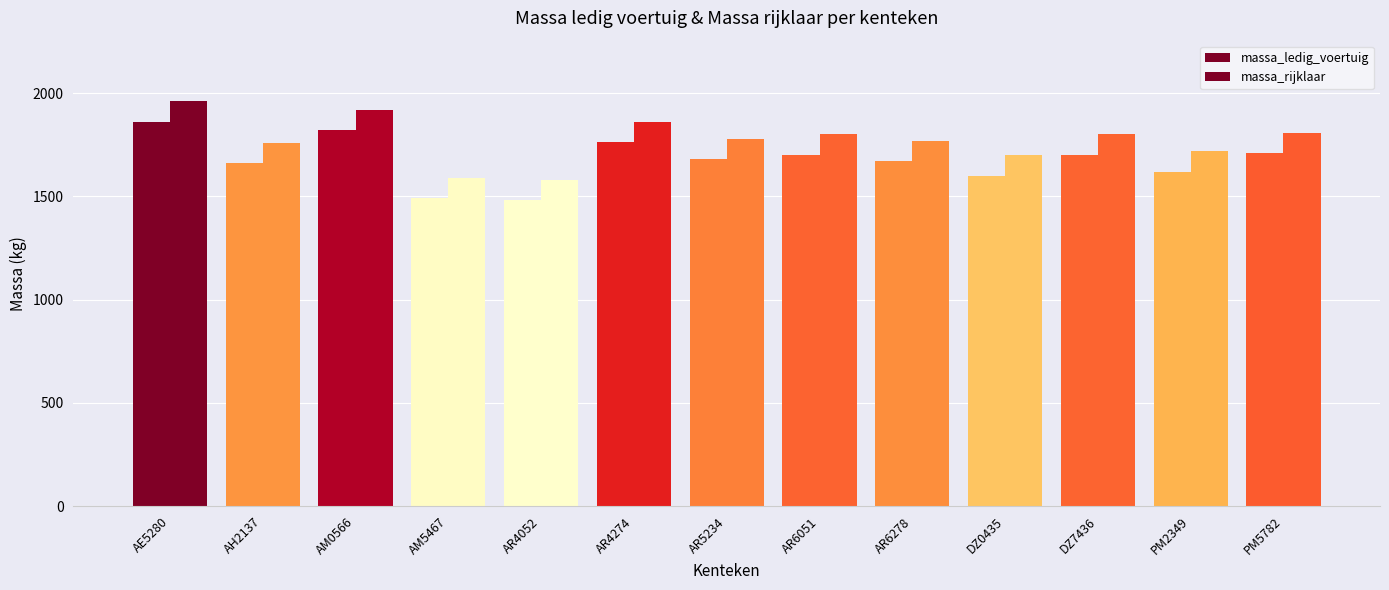

What is the value of the massa_rijklaar bar at the 5th from the left?

1580